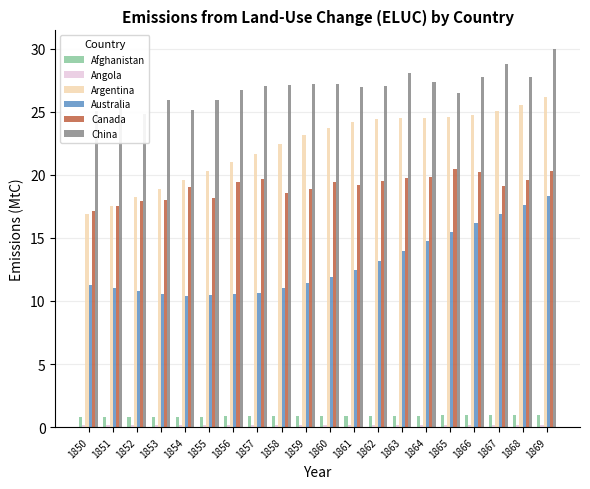

What is the difference between the second highest and second lowest values in the China series?

3.8